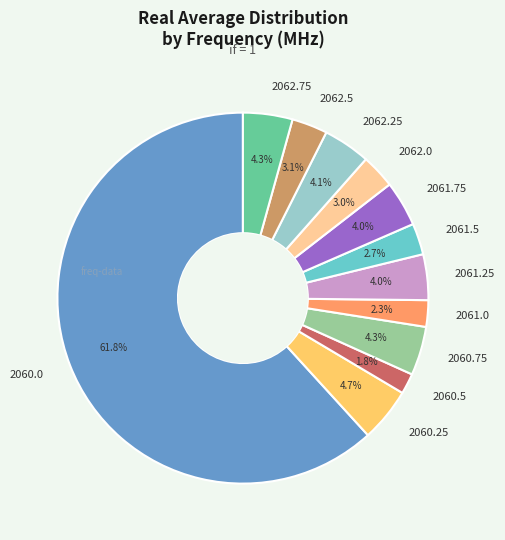

Approximately how many times larger is the value at 2062.5 compared to 2060.25?

0.7